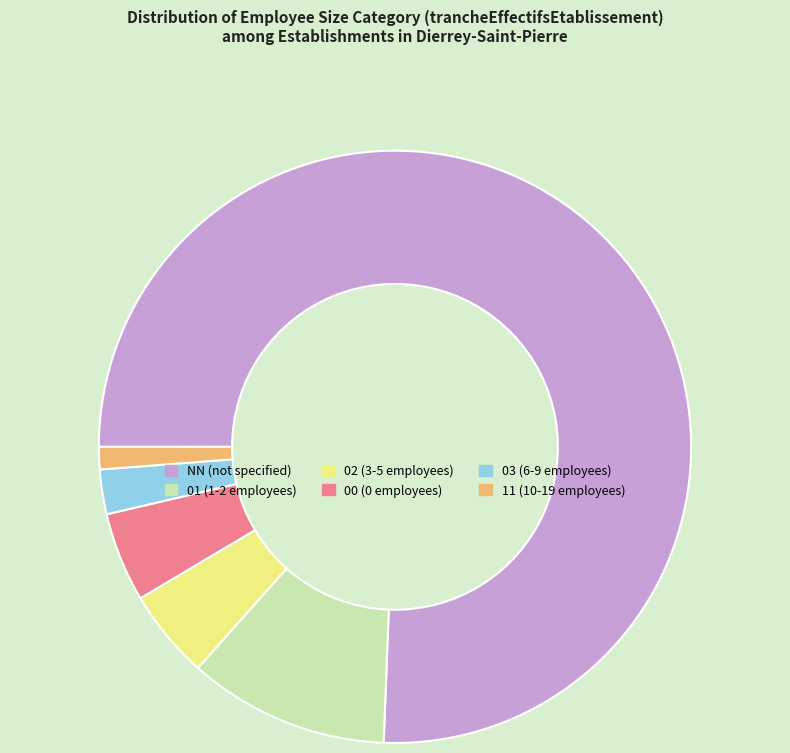

Does any single category account for the majority?

Yes